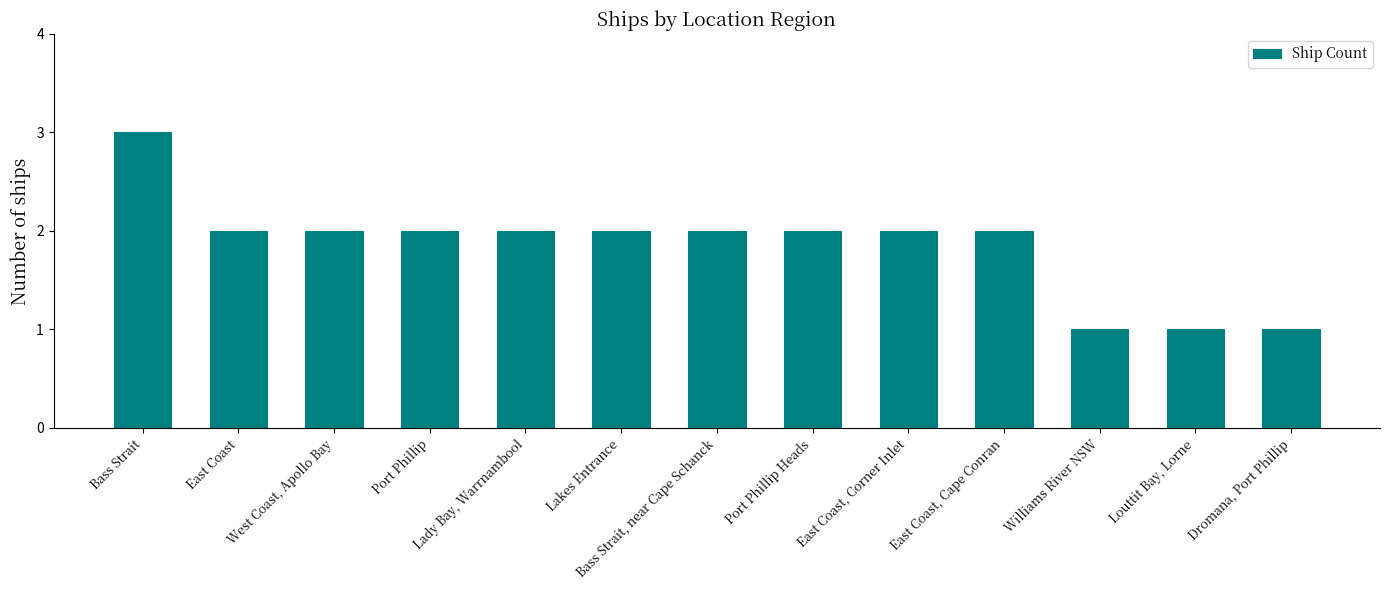

What is the sum of the values at Dromana, Port Phillip and Williams River NSW?

2